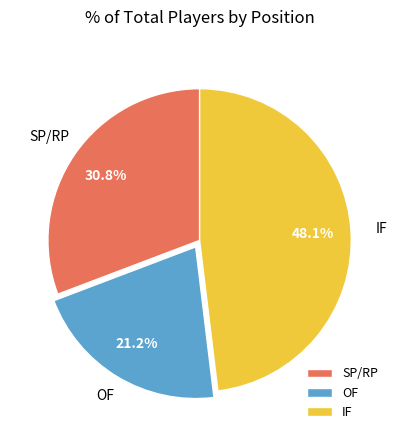

What is the total percentage of IF and SP/RP?

78.8%